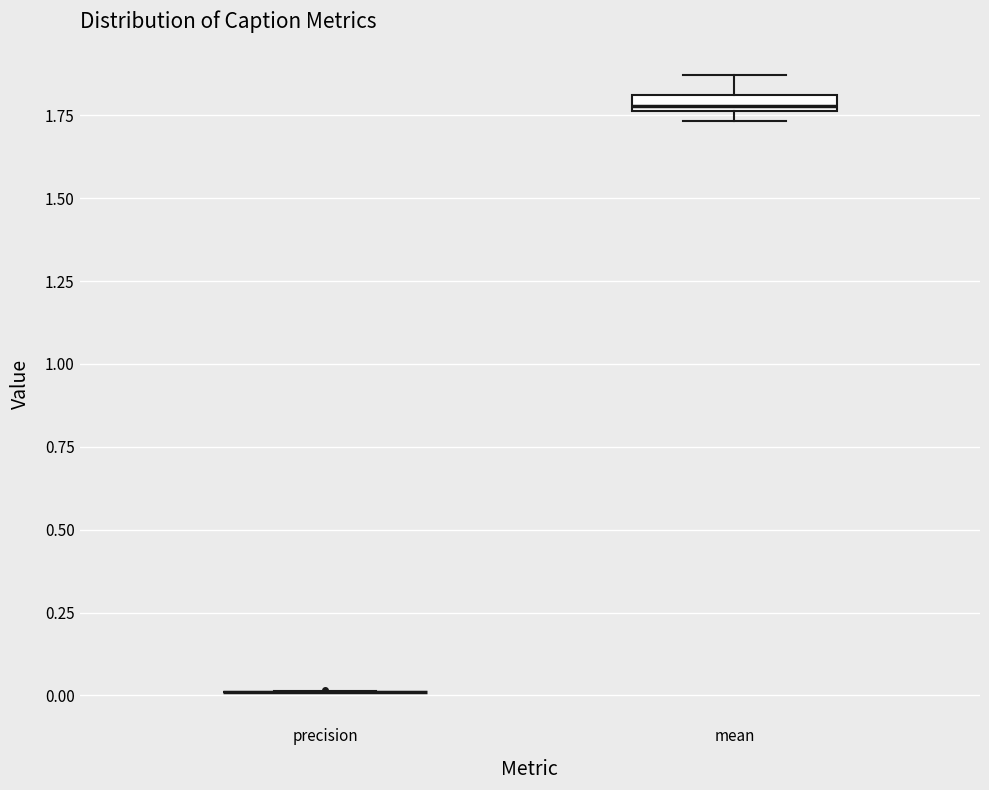

Where does the upper whisker of the box for mean end on the y-axis? The values are not printed on the chart, so give them approximately, as read against the axis.

1.85